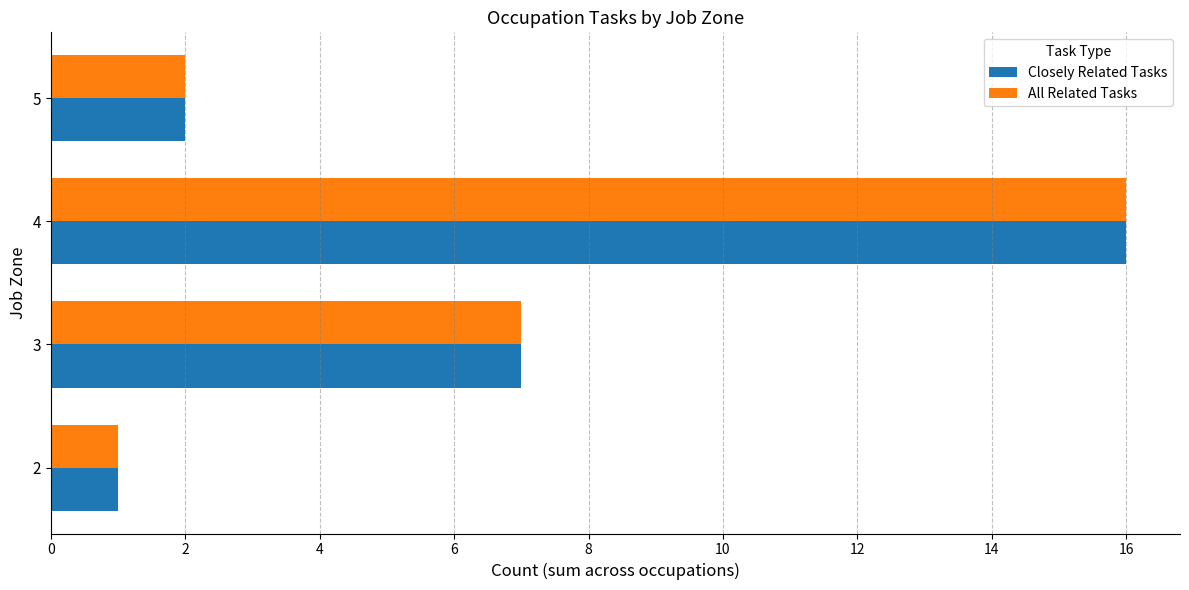

What is the sum of all All Related Tasks values?

26